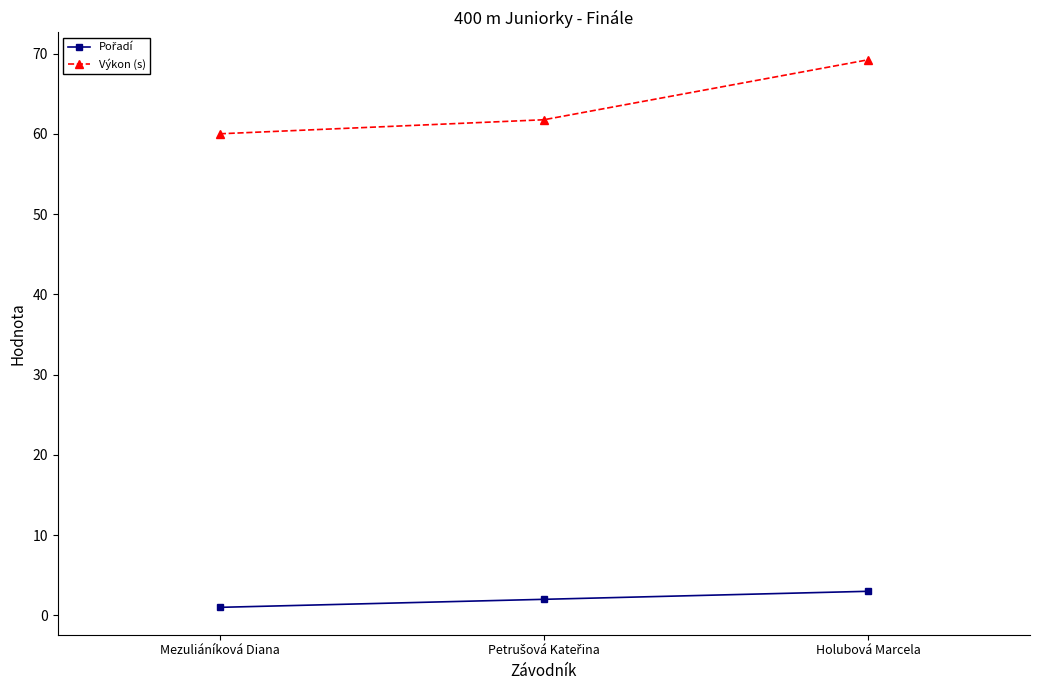

Which series has the widest spread of values?

Výkon (s)